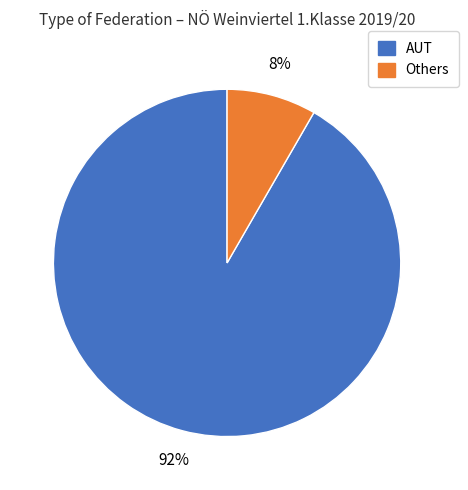

To the nearest percent, what is the average slice percentage?

50%